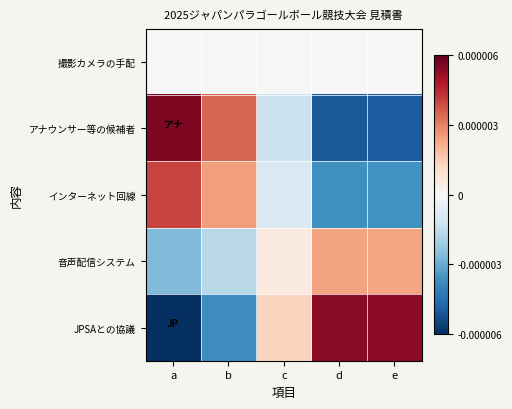

Reading left to right, what are all the values shown in this chart?

撮影カメラの手配: a=0.0	b=0.0	c=-0.0	d=-0.0	e=-0.0
アナウンサー等の候補者: a=0.0	b=0.0	c=-0.0	d=-0.0	e=-0.0
インターネット回線: a=0.0	b=0.0	c=-0.0	d=-0.0	e=-0.0
音声配信システム: a=-0.0	b=-0.0	c=0.0	d=0.0	e=0.0
JPSAとの協議: a=-0.0	b=-0.0	c=0.0	d=0.0	e=0.0